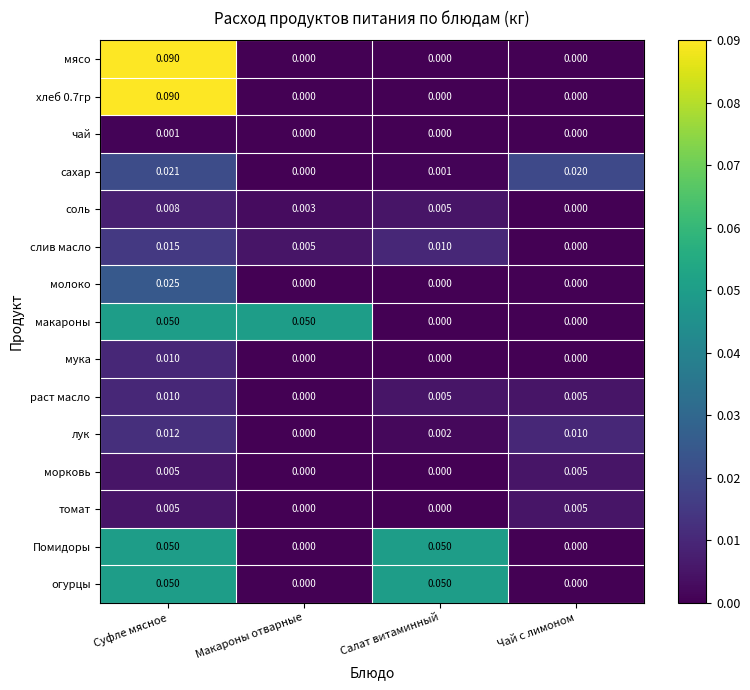

At which category is the sum across all series the highest?

Суфле мясное